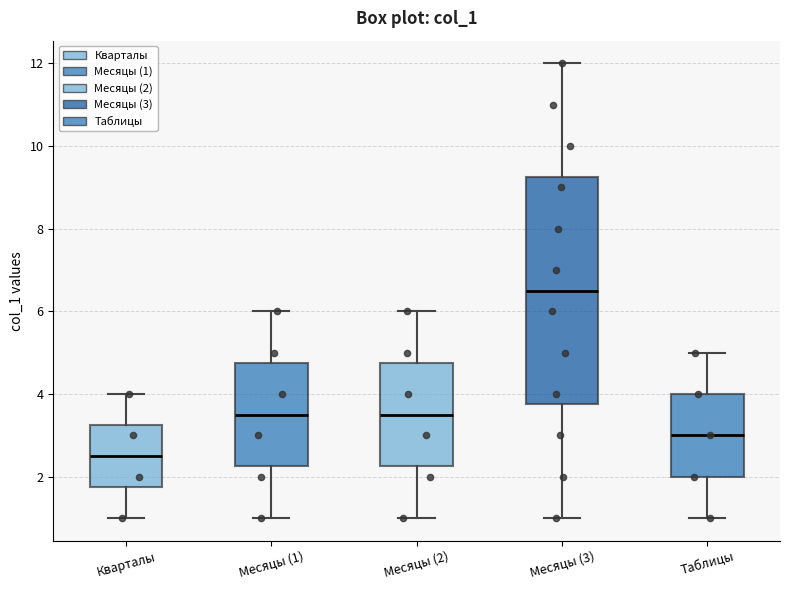

Reading left to right, transcribe this box plot: for each box, give where its median line is, the range the box spans, and where its two whiskers end, as read against the y-axis. The values are not printed on the chart, so give them approximately, as read against the axis.

Кварталы: median 2.6, box 1.8 to 3.2, whiskers 1.0 to 4.0
Месяцы (1): median 3.6, box 2.2 to 4.8, whiskers 1.0 to 6.0
Месяцы (2): median 3.6, box 2.2 to 4.8, whiskers 1.0 to 6.0
Месяцы (3): median 6.6, box 3.8 to 9.2, whiskers 1.0 to 12.0
Таблицы: median 3.0, box 2.0 to 4.0, whiskers 1.0 to 5.0